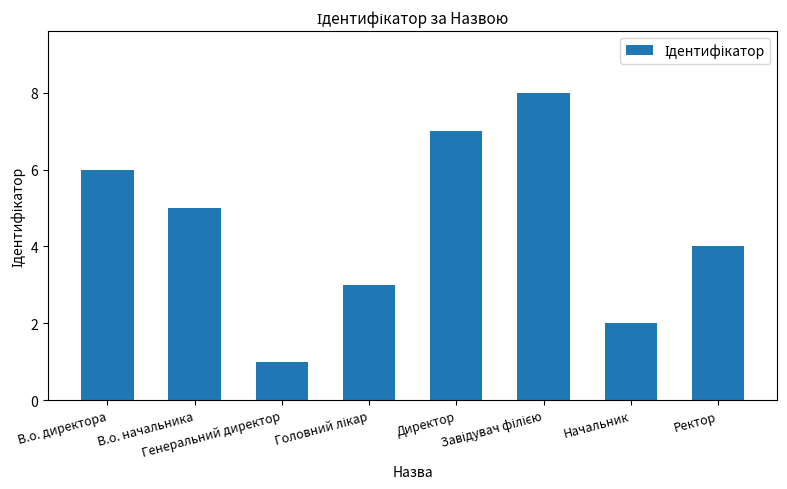

How many values are between 3 and 7?

5